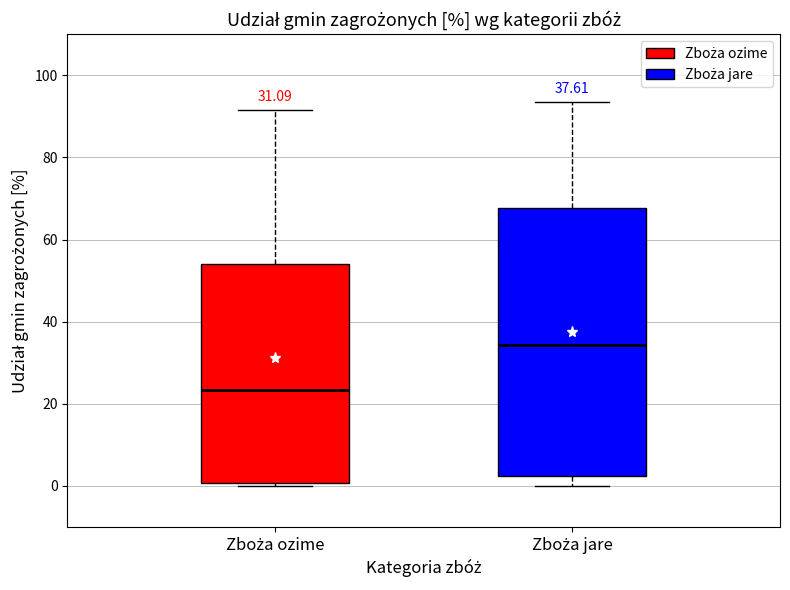

Which box has the highest median line?

Zboża jare